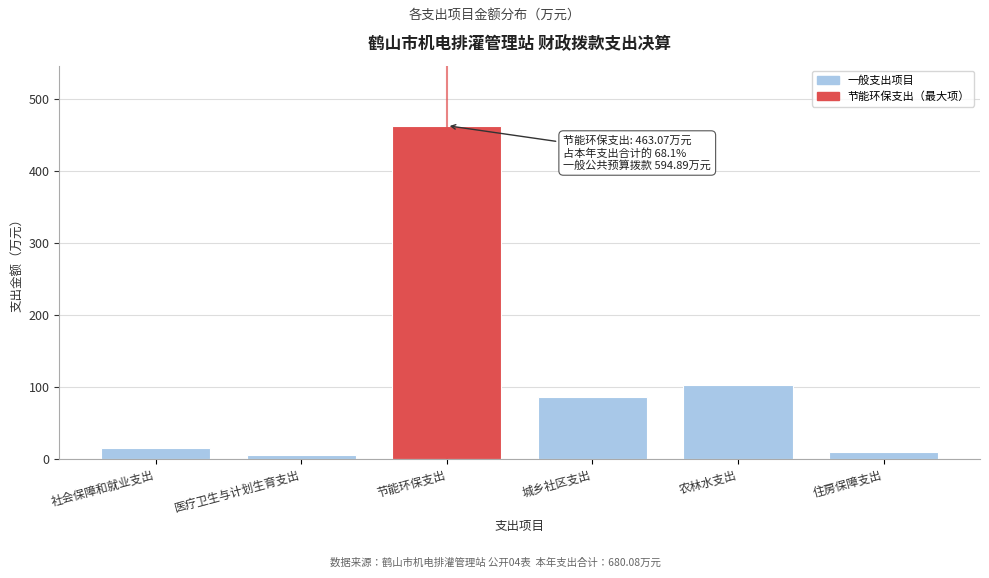

What is the change in value from 社会保障和就业支出 to 节能环保支出?

+448.0